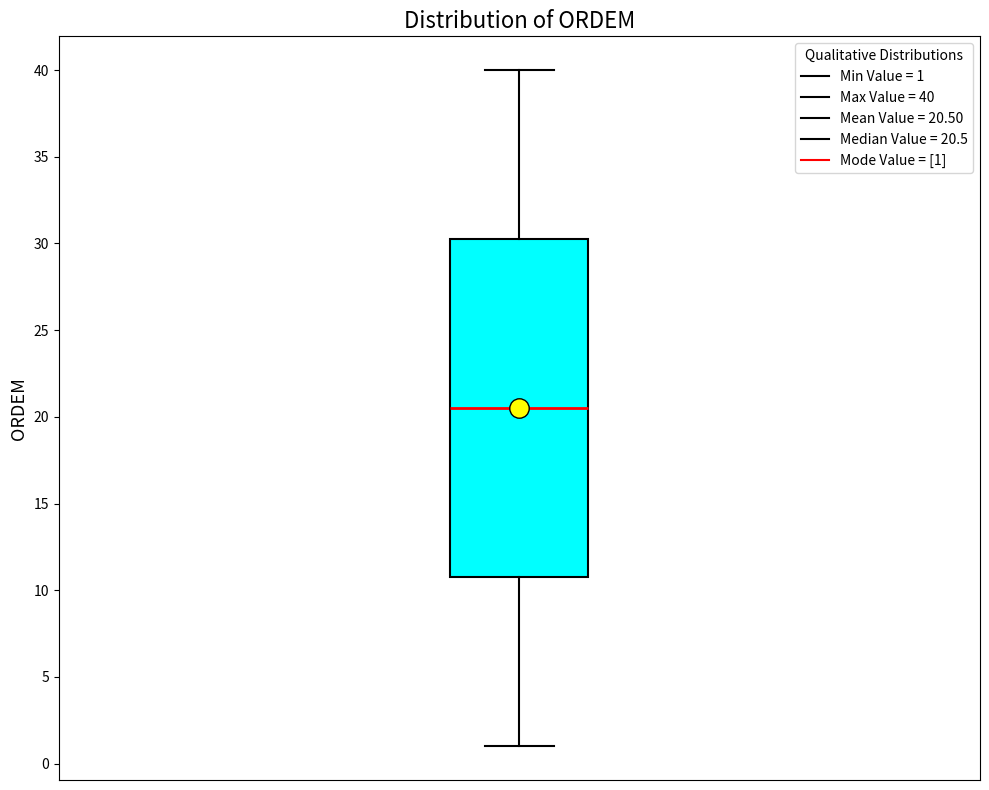

Where is the lower edge of the box on the y-axis? The values are not printed on the chart, so give them approximately, as read against the axis.

11.0